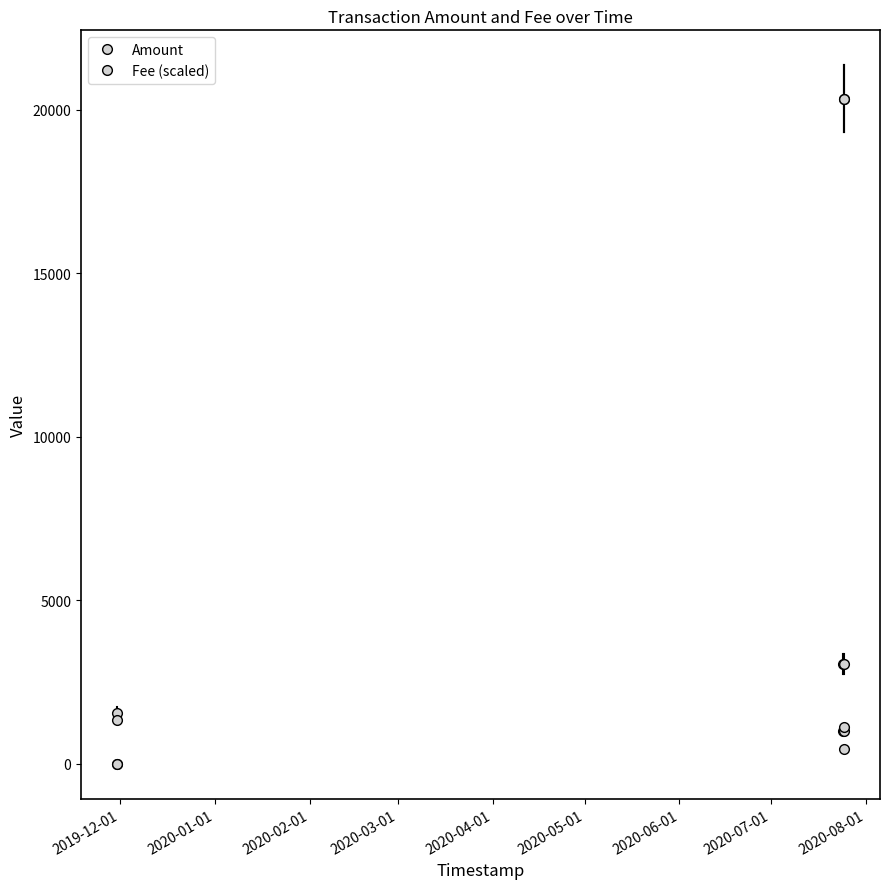

Is this an area chart (filled region under the line)?

No